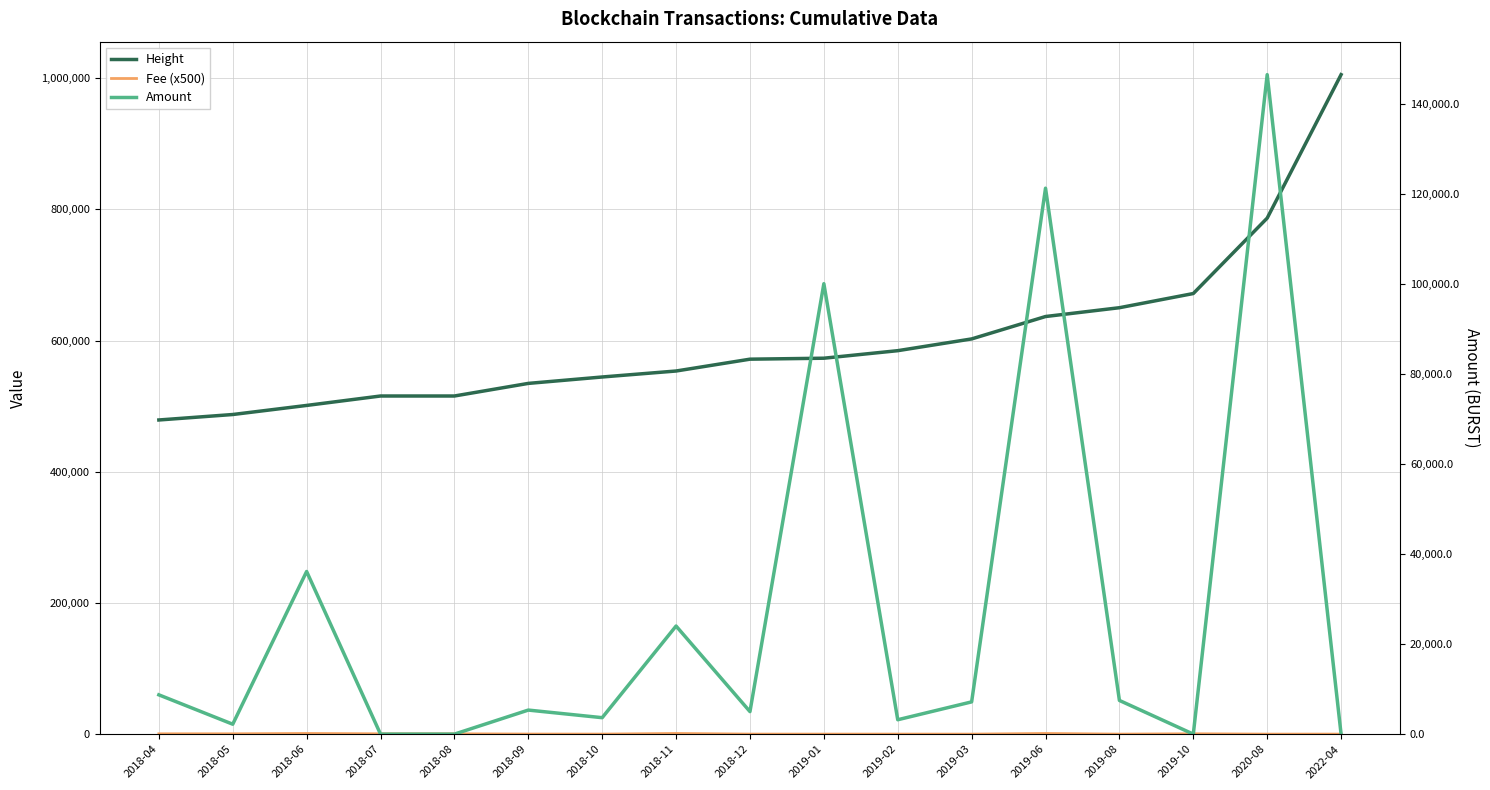

At which category does Amount reach its first local valley?

2018-05